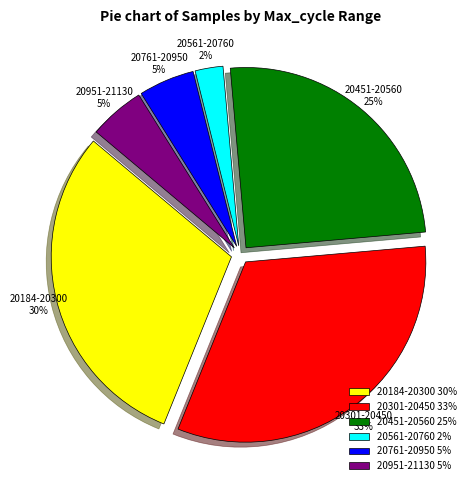

Count the number of slices in the pie.

6